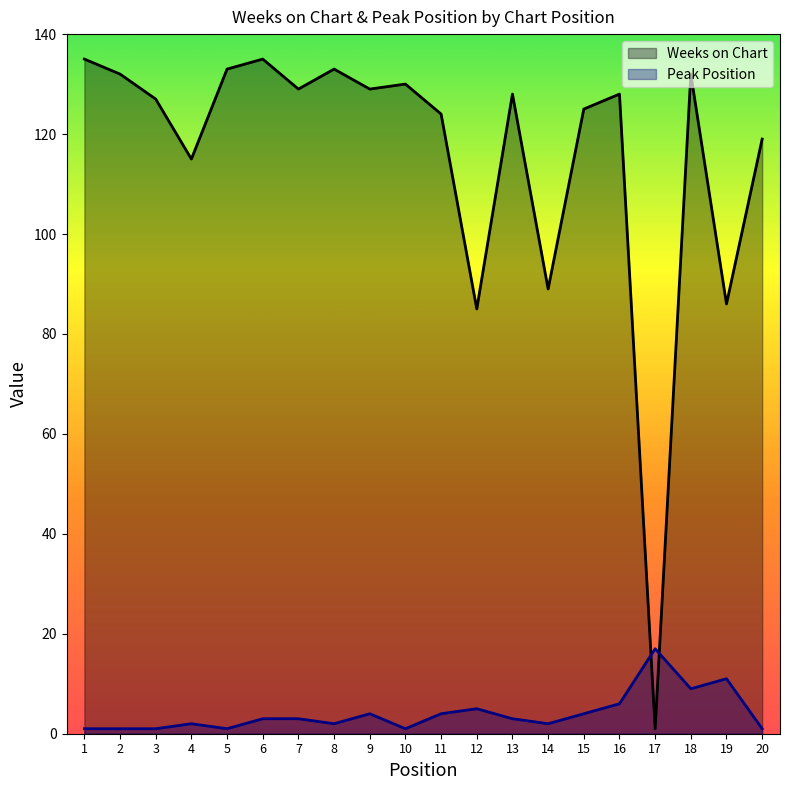

How many values in the Weeks on Chart series are below 128?

9